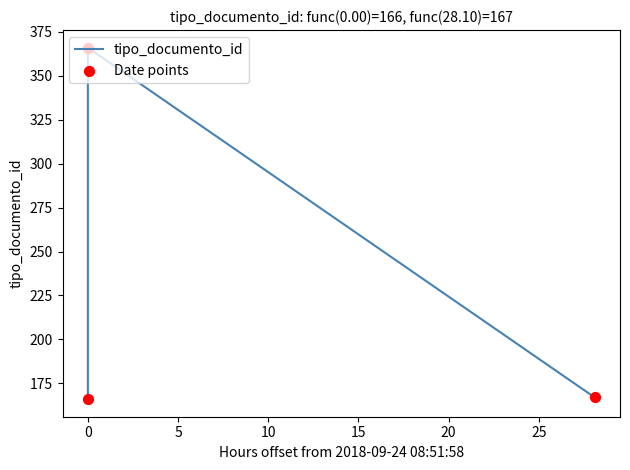

What is the greatest value displayed?

366